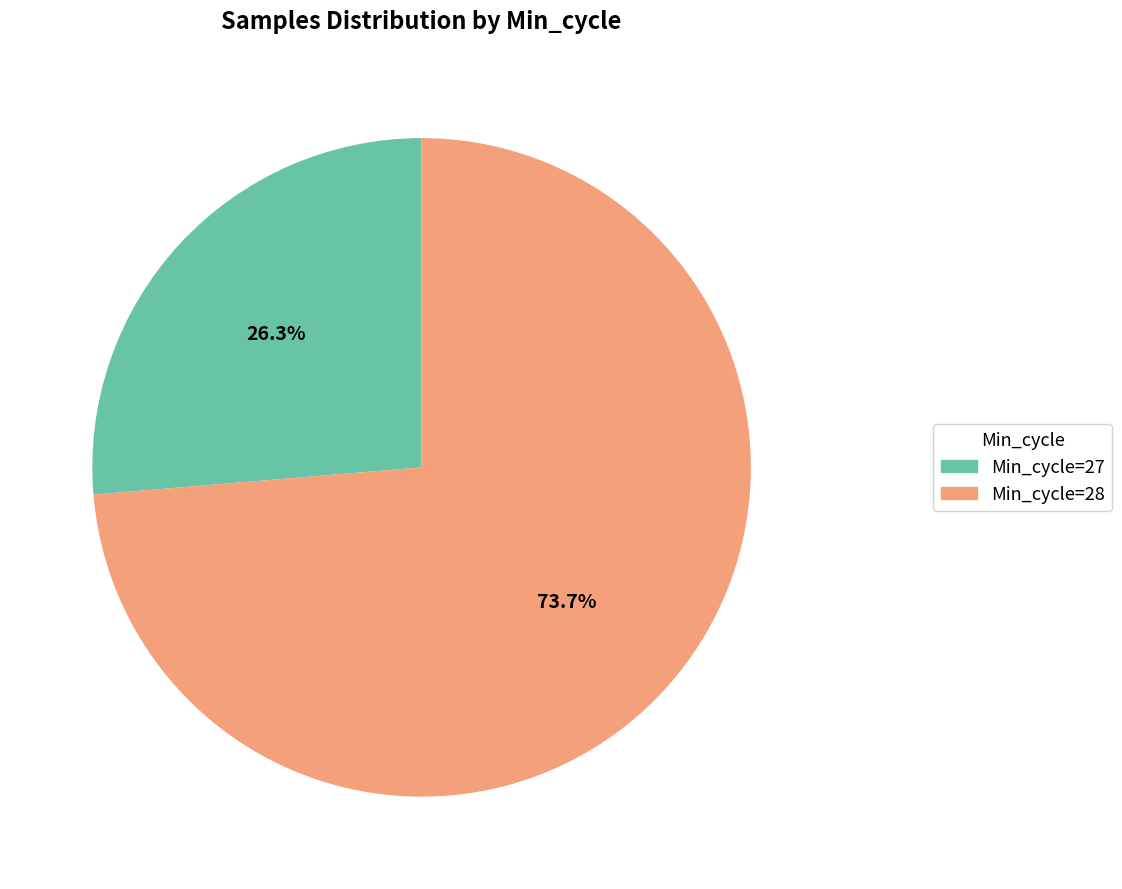

Does any single category account for the majority?

Yes